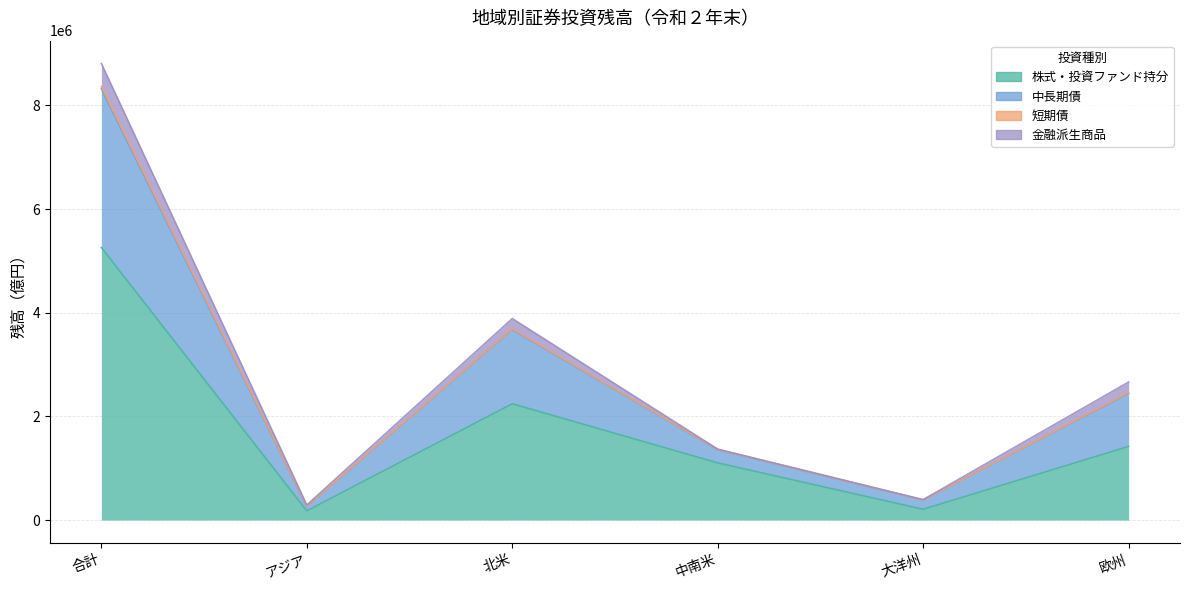

Does the chart have visible grid lines?

Yes